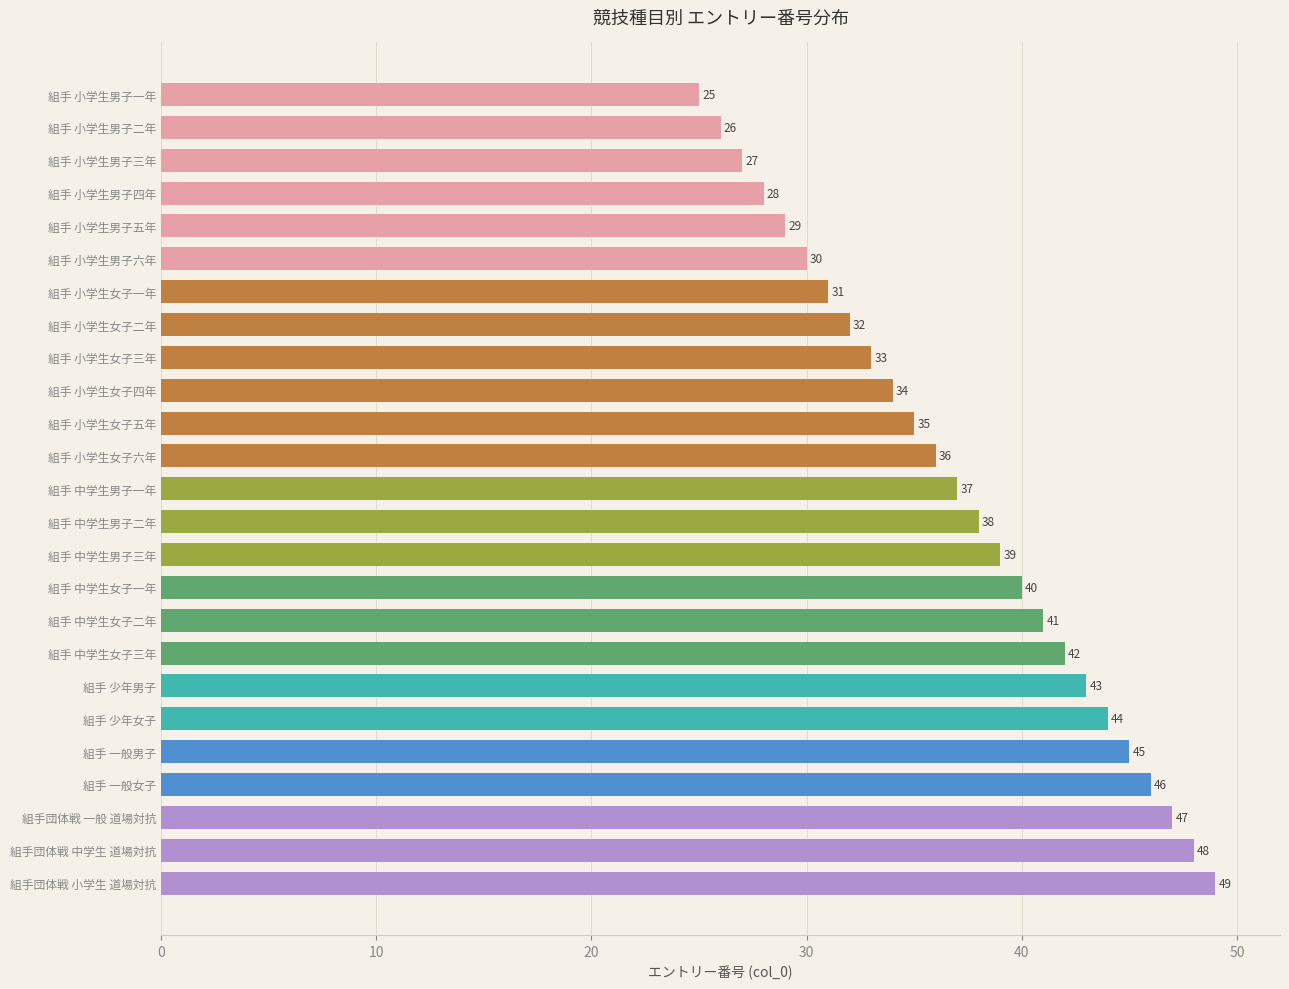

Where is the data nearest to the value 37?

組手 中学生男子一年